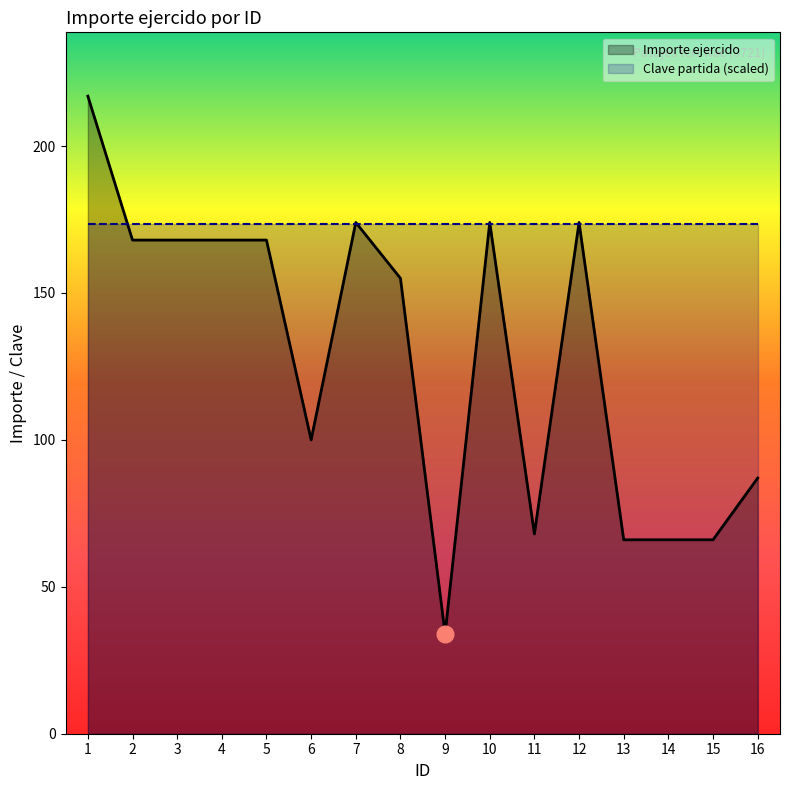

Reading left to right, what are all the values shown in this chart?

217	168	168	168	168	100	174	155	34	174	68	174	66	66	66	87